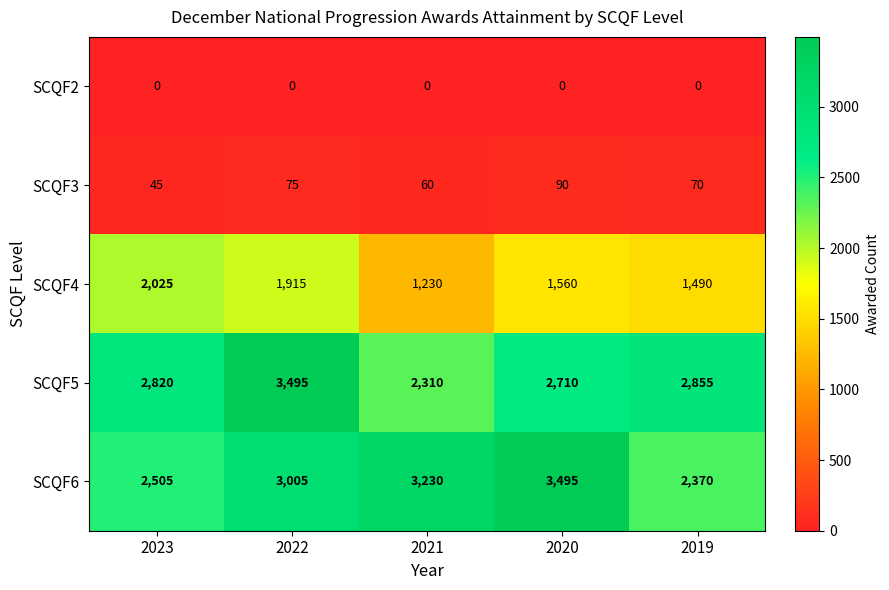

What is the lowest value of the SCQF6 series?

2370